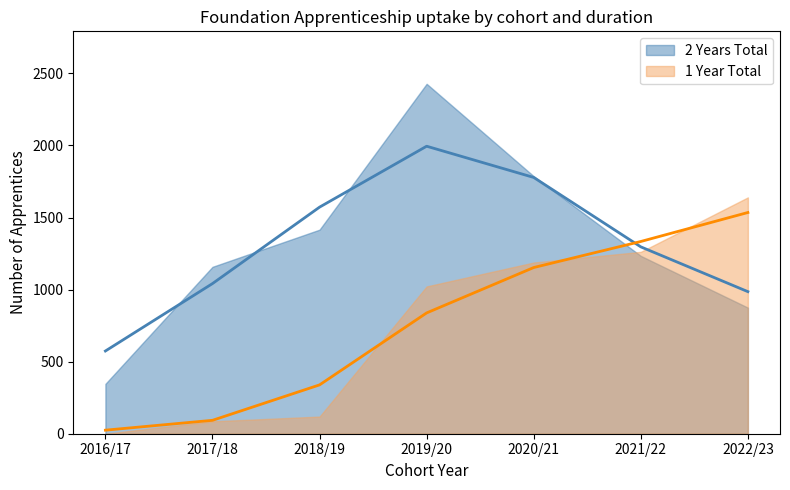

What is the change in value from 2017/18 to 2018/19?

+245.9